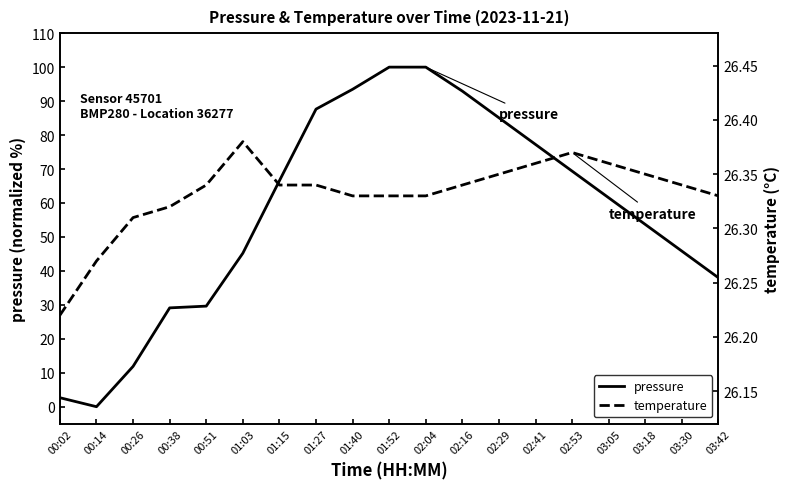

What is the value of the temperature point at the 10th from the left?

26.3